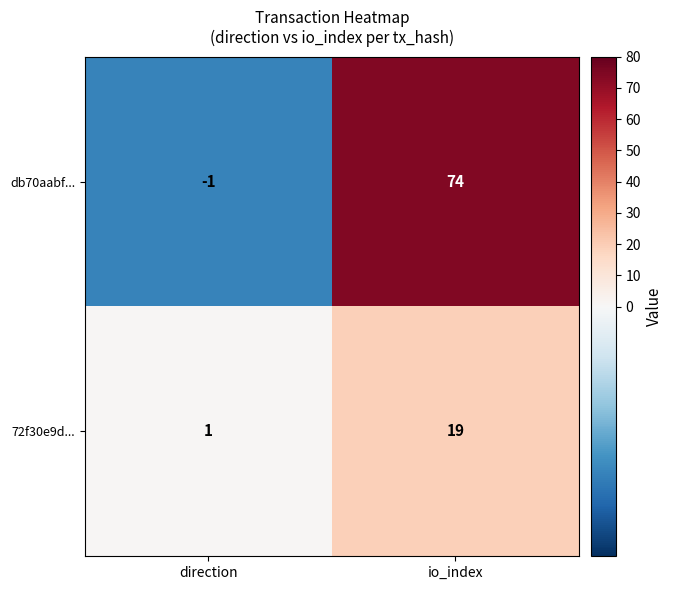

What is the difference between the highest and lowest values at direction?

2